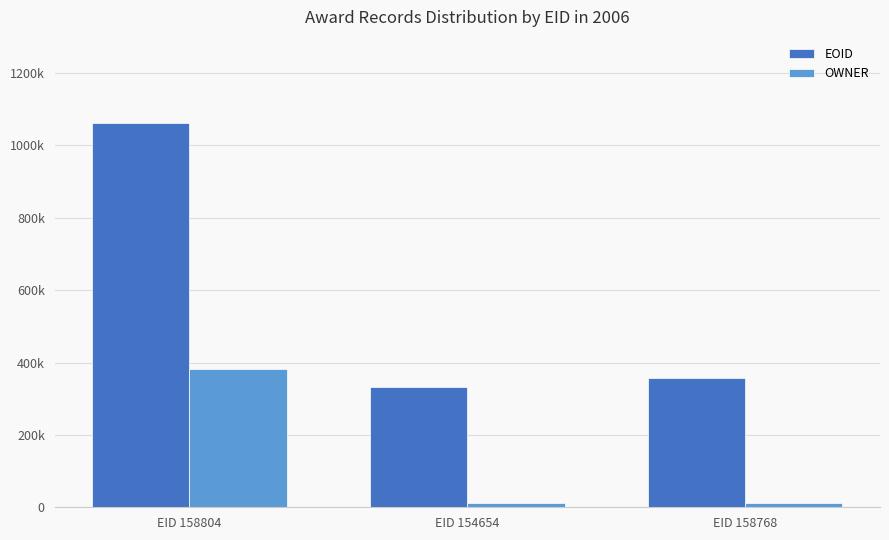

What is the sum of all OWNER values?

404684